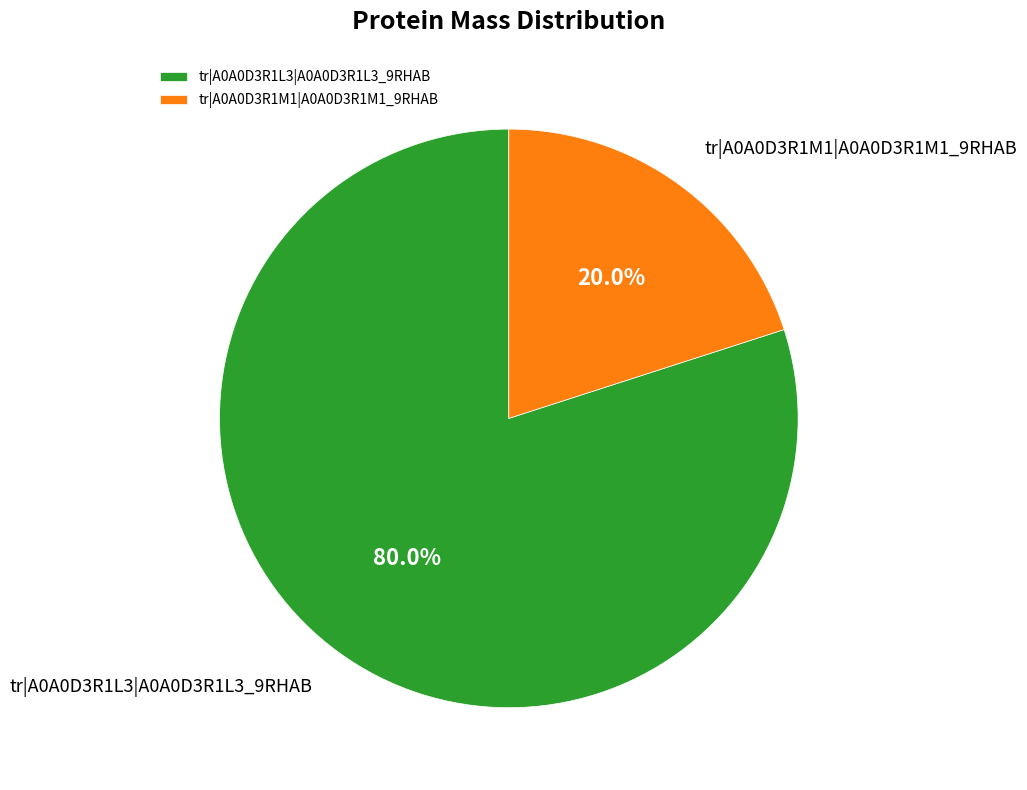

Which category has the biggest portion of the pie?

tr|A0A0D3R1L3|A0A0D3R1L3_9RHAB